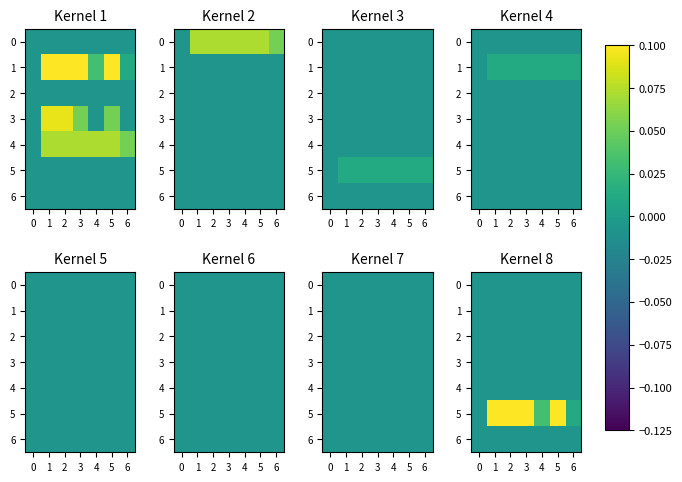

Which has a higher value, 2 or 4?

2